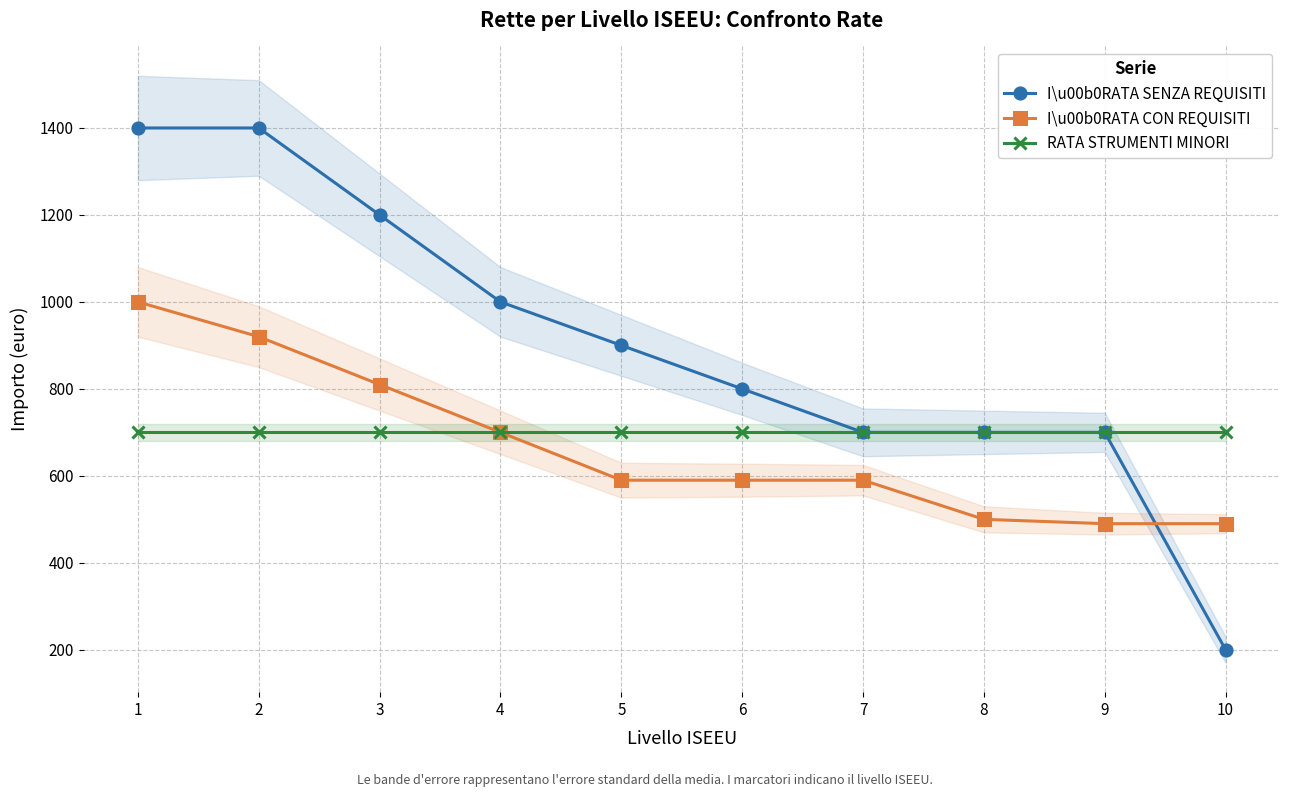

Which series has the widest spread of values?

I\u00b0RATA SENZA REQUISITI